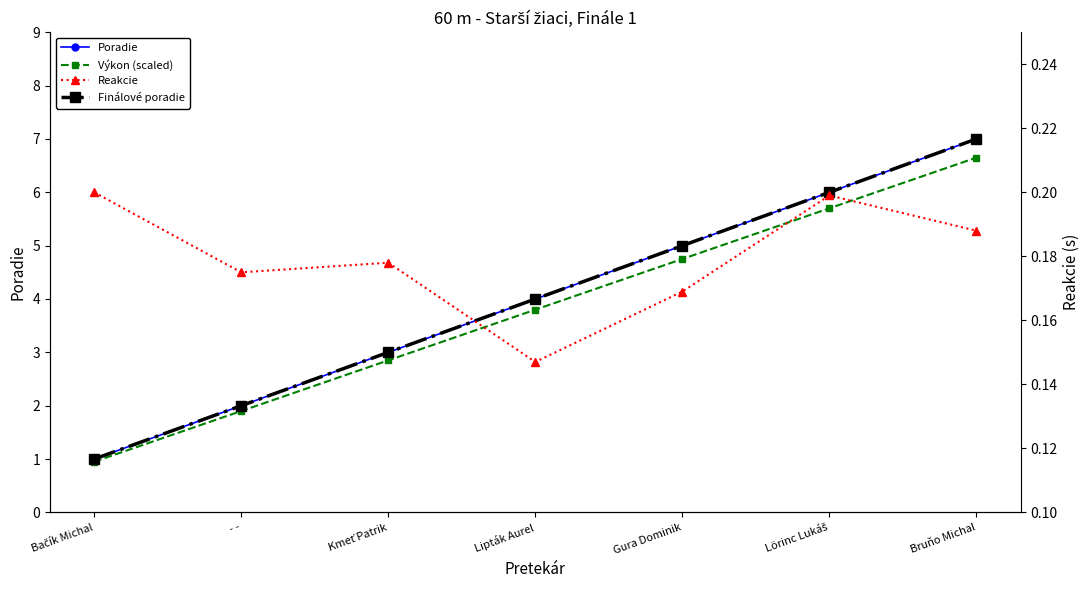

What is the difference between the highest and lowest values at Bačík Michal?

0.8